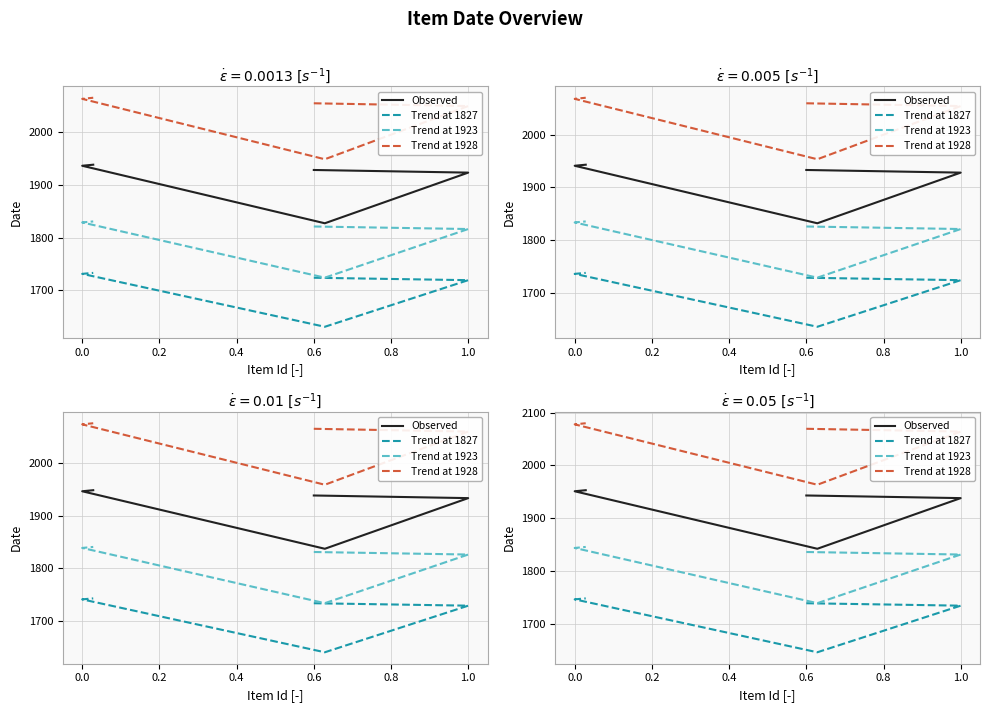

True or false: Observed and Trend at 1827 intersect in this chart.

False